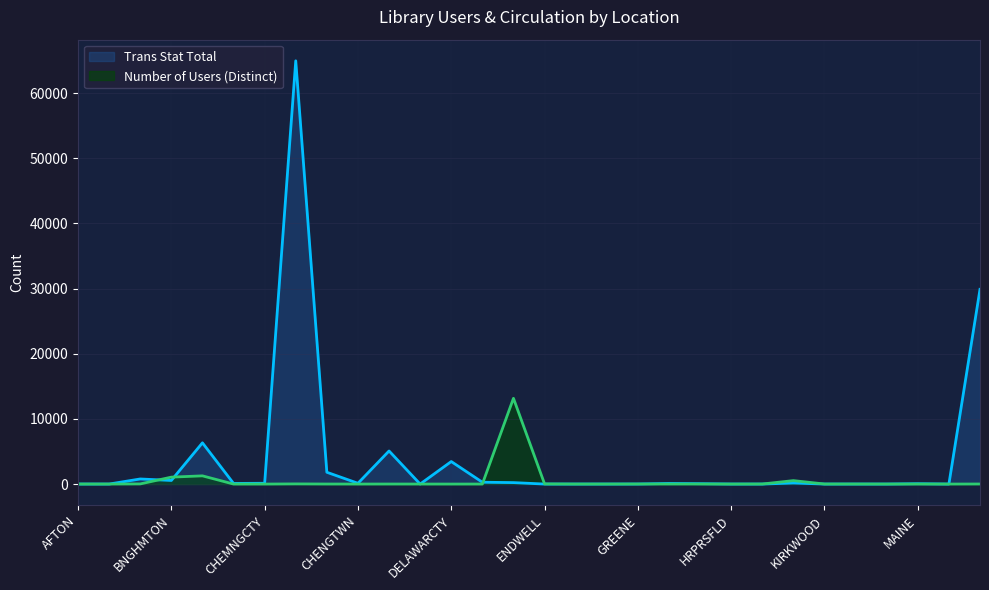

At how many categories does at least one series exceed 43113?

1